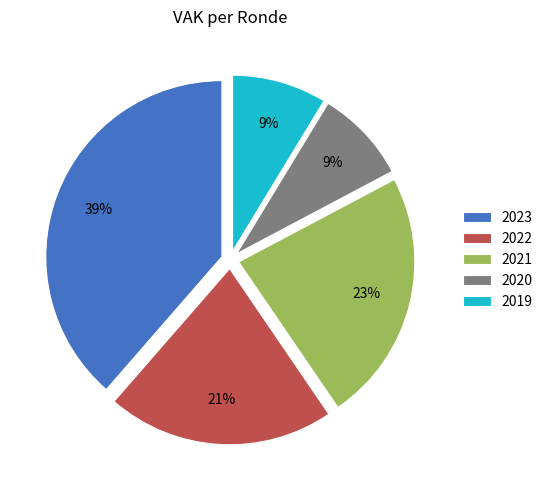

To the nearest percent, what portion does 2021 represent?

23%